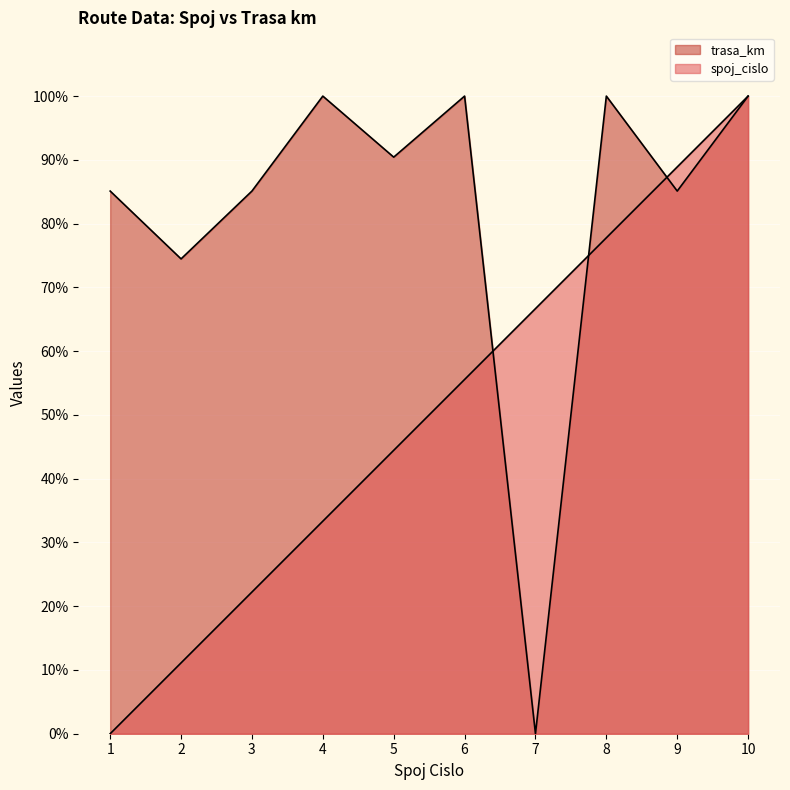

True or false: trasa_km and spoj_cislo cross at least once.

True